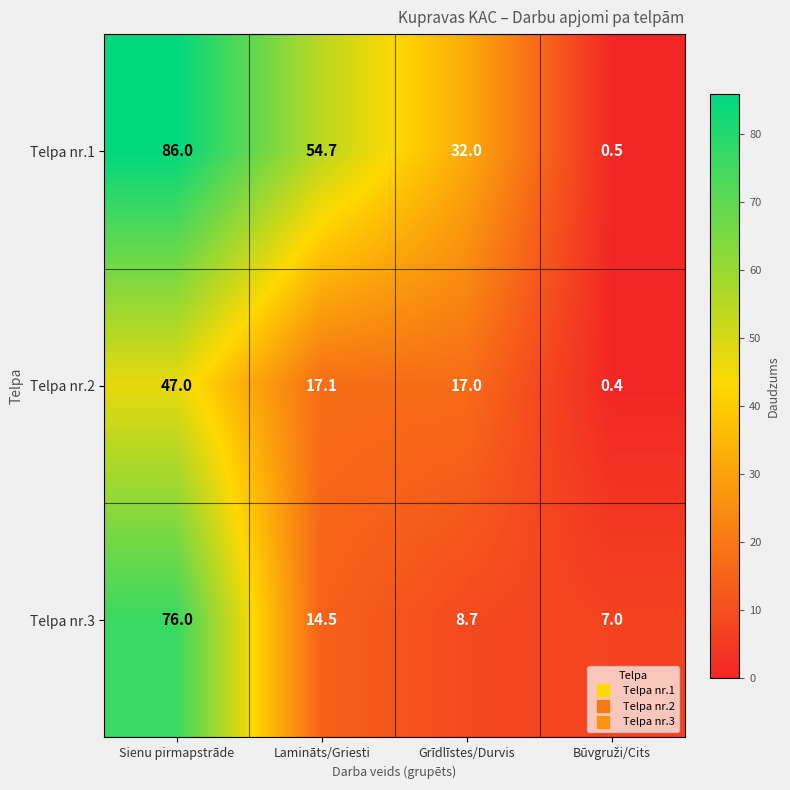

What is the minimum value shown in the chart?

0.4